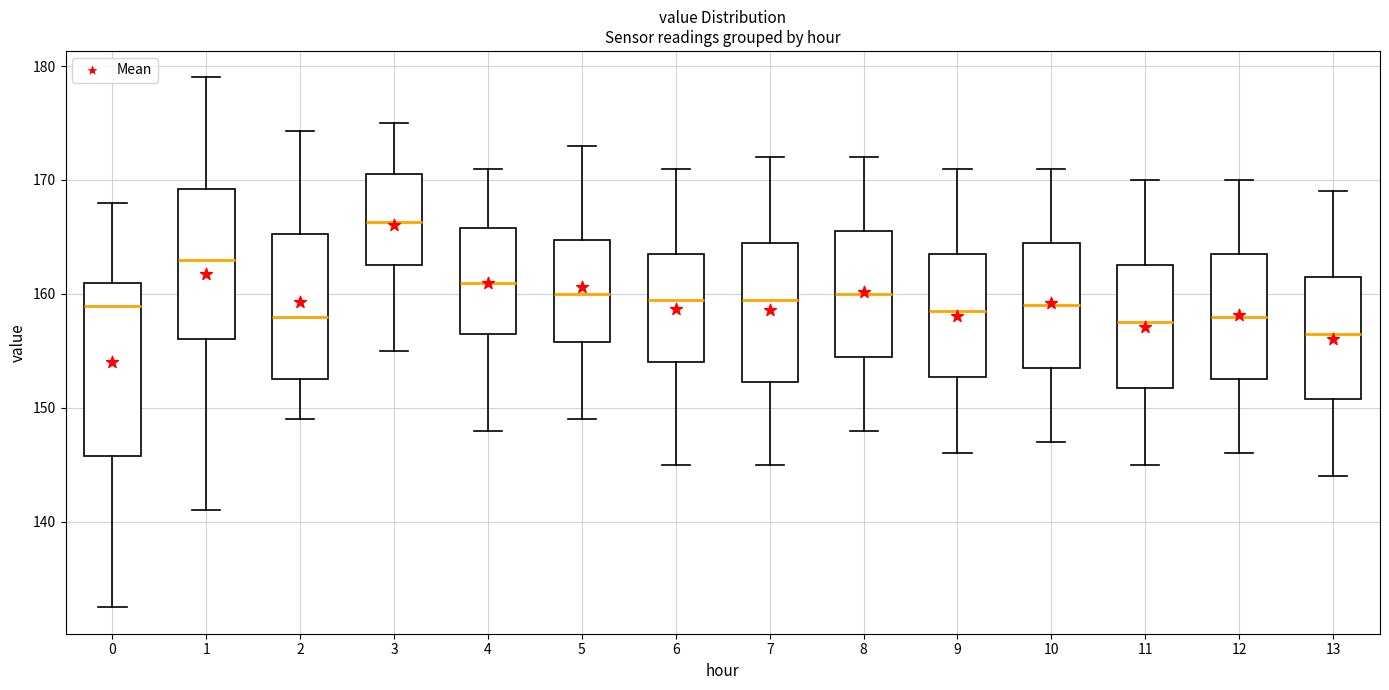

Reading left to right, read every box against the y-axis: the position of its median line, the range the box covers, and the ends of its whiskers. The values are not printed on the chart, so give them approximately, as read against the axis.

0: median 159, box 146 to 161, whiskers 133 to 168
1: median 163, box 156 to 169, whiskers 141 to 179
2: median 158, box 153 to 165, whiskers 149 to 174
3: median 166, box 163 to 171, whiskers 155 to 175
4: median 161, box 157 to 166, whiskers 148 to 171
5: median 160, box 156 to 165, whiskers 149 to 173
6: median 160, box 154 to 164, whiskers 145 to 171
7: median 160, box 152 to 165, whiskers 145 to 172
8: median 160, box 155 to 166, whiskers 148 to 172
9: median 159, box 153 to 164, whiskers 146 to 171
10: median 159, box 154 to 165, whiskers 147 to 171
11: median 158, box 152 to 163, whiskers 145 to 170
12: median 158, box 153 to 164, whiskers 146 to 170
13: median 157, box 151 to 162, whiskers 144 to 169